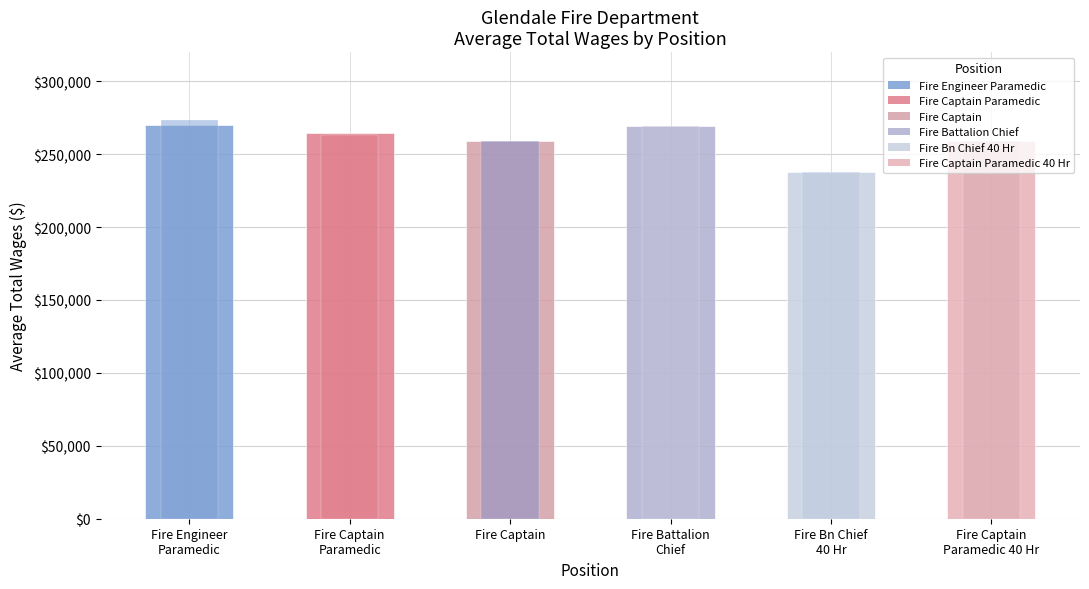

Which category has the highest value across all series?

Fire Engineer
Paramedic